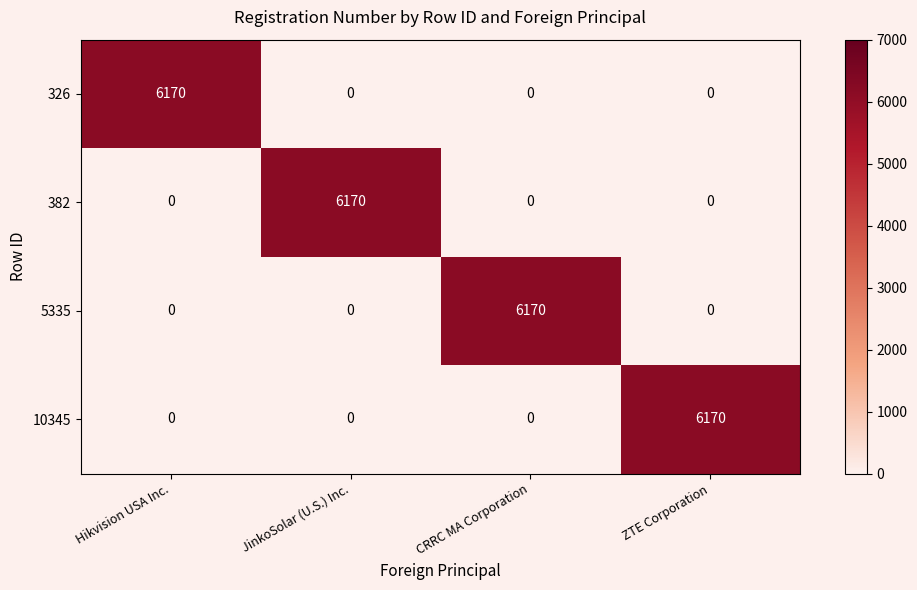

What is the sum of all 326 values?

6170